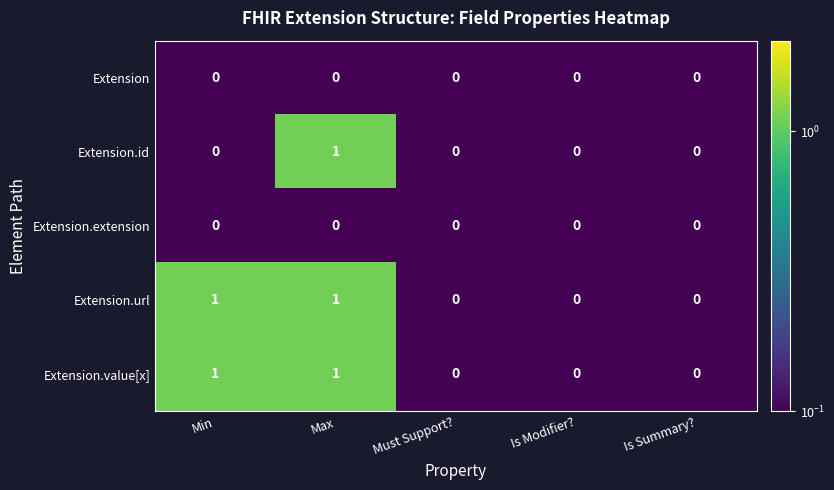

How many Extension.value[x] values are between 0 and 1?

5